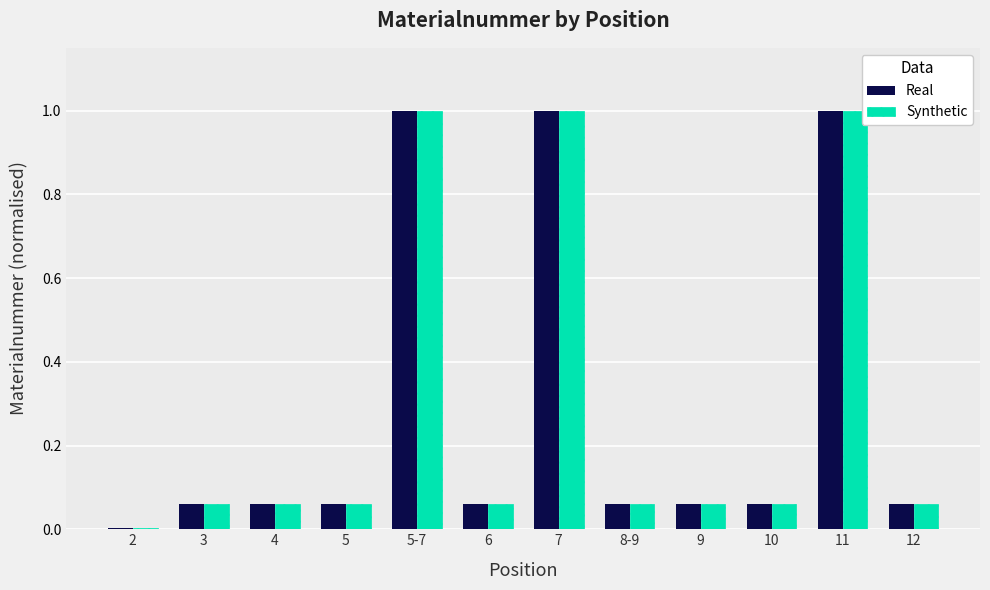

Are the bars grouped side by side (vs. stacked)?

Yes